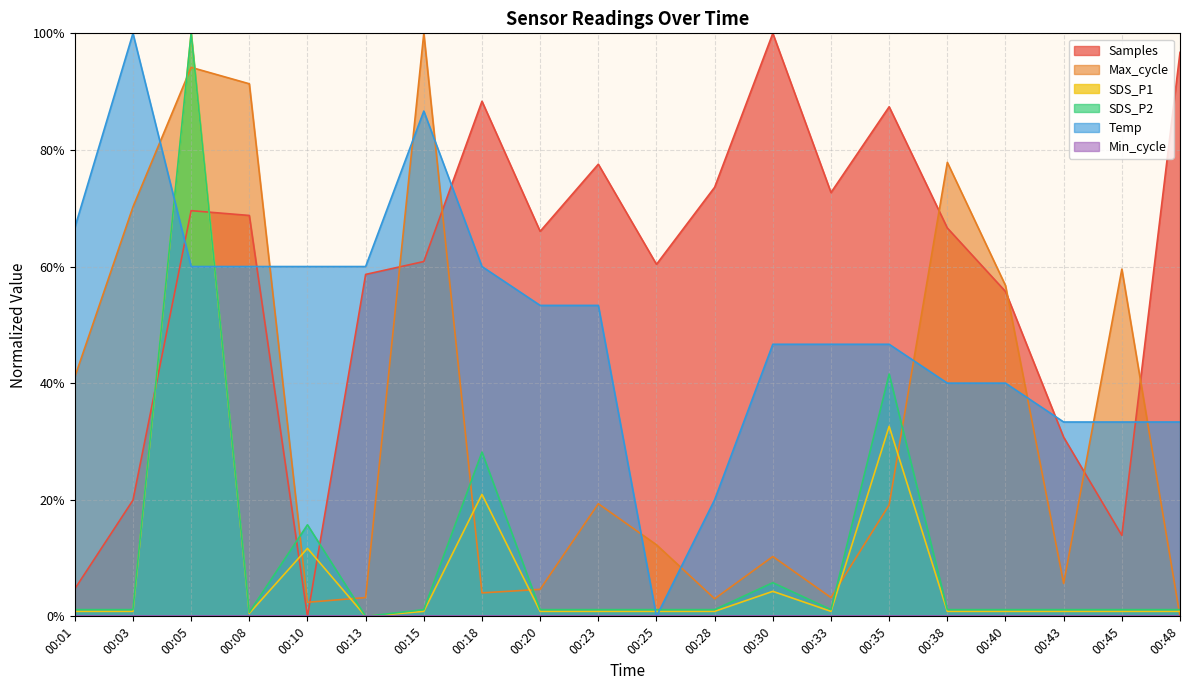

How many interior local valleys does the SDS_P1 series have?

3